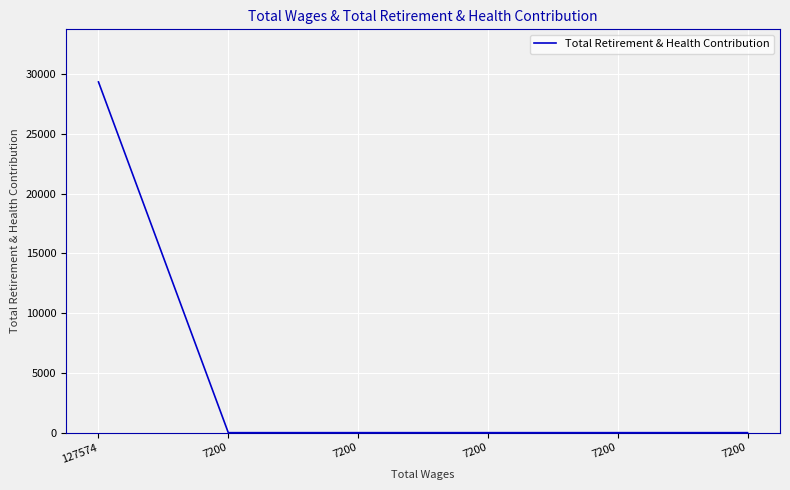

How many lines are shown in the chart?

1